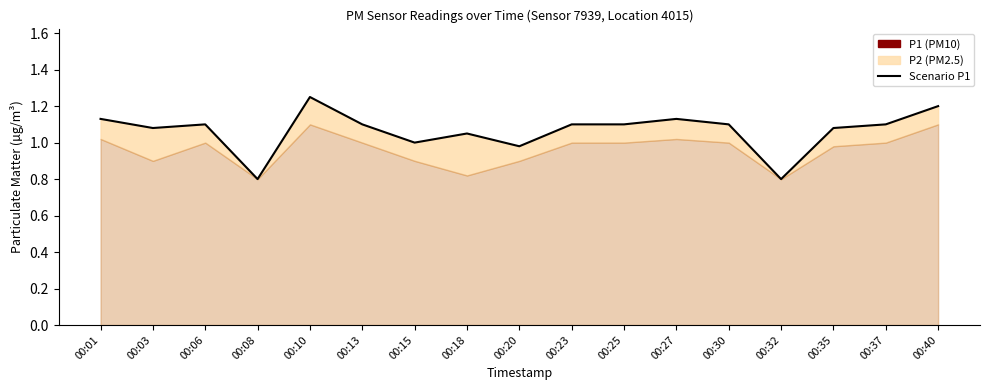

How many values exceed 1?

13